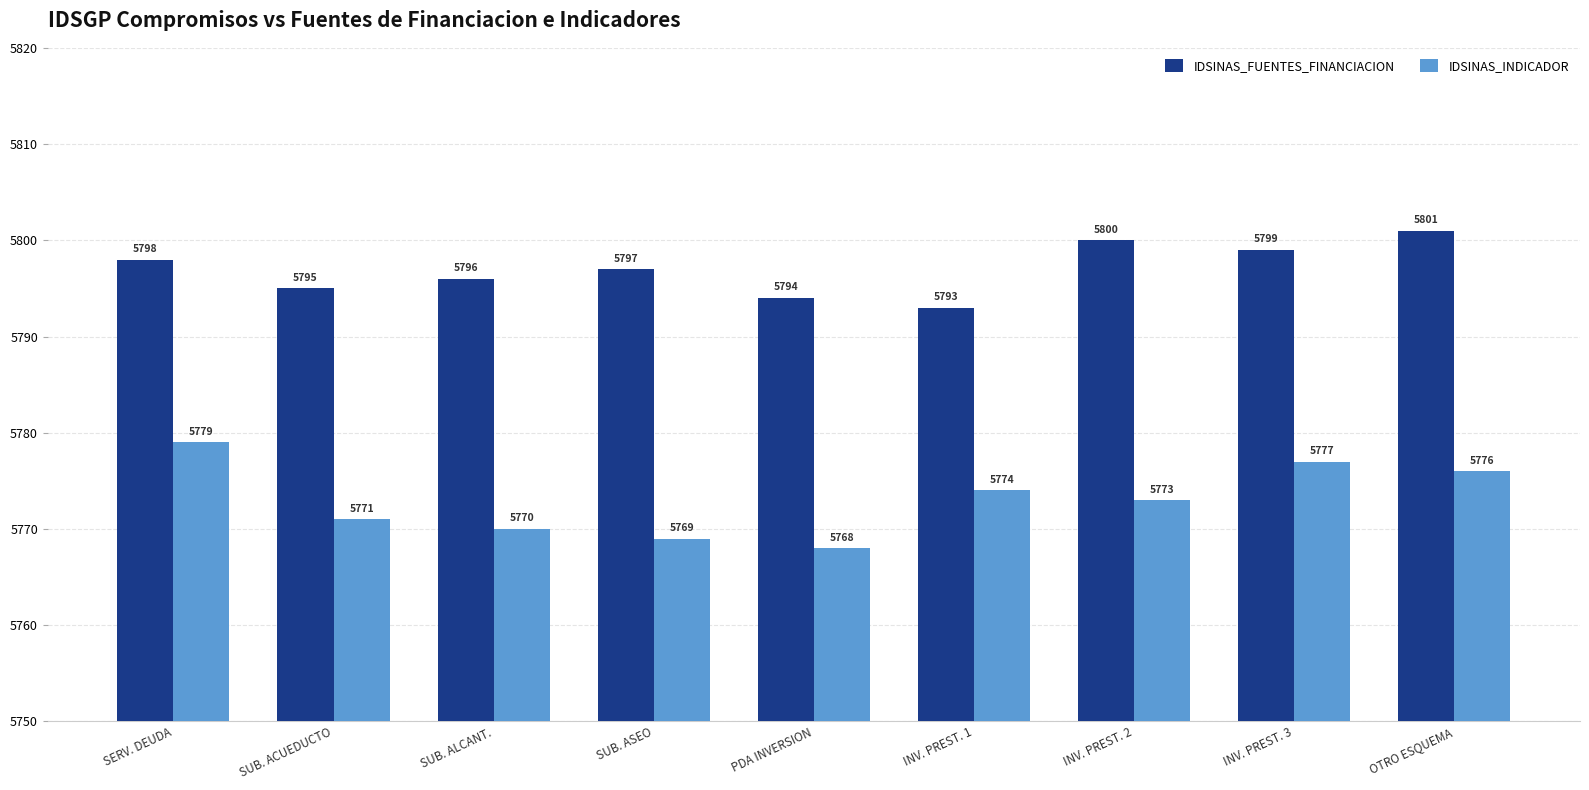

What is the label of the 6th bar from the left?

INV. PREST. 1